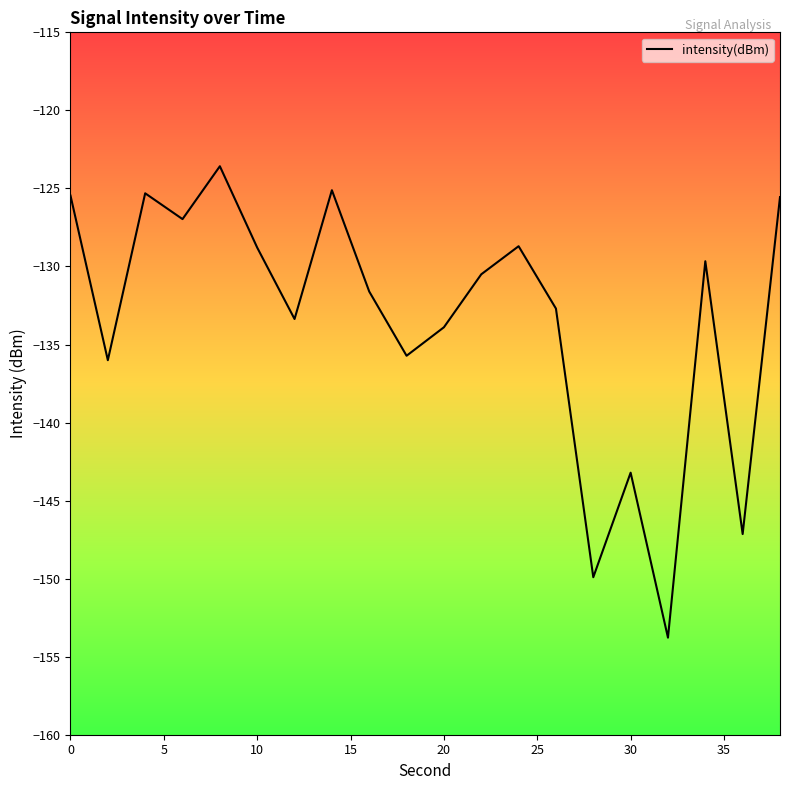

What is the maximum value shown in the chart?

-123.6